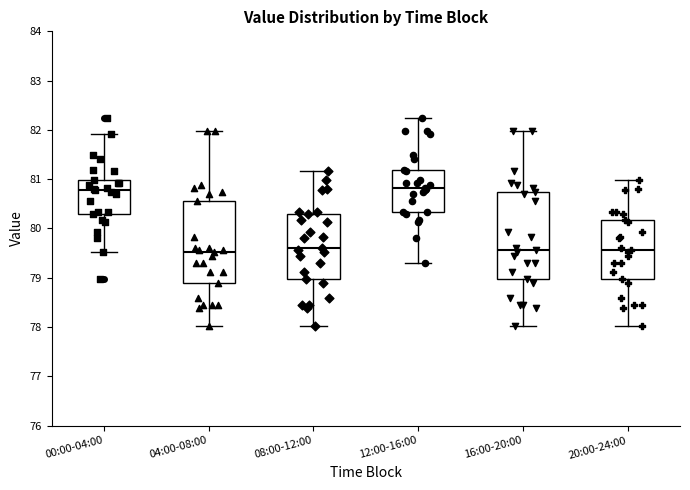

Reading left to right, transcribe this box plot: for each box, give where its median line is, the range the box spans, and where its two whiskers end, as read against the y-axis. The values are not printed on the chart, so give them approximately, as read against the axis.

00:00-04:00: median 80.8, box 80.3 to 81.0, whiskers 79.5 to 81.9
04:00-08:00: median 79.5, box 78.9 to 80.6, whiskers 78.0 to 82.0
08:00-12:00: median 79.6, box 79.0 to 80.3, whiskers 78.0 to 81.2
12:00-16:00: median 80.8, box 80.3 to 81.2, whiskers 79.3 to 82.3
16:00-20:00: median 79.6, box 79.0 to 80.8, whiskers 78.0 to 82.0
20:00-24:00: median 79.6, box 79.0 to 80.2, whiskers 78.0 to 81.0